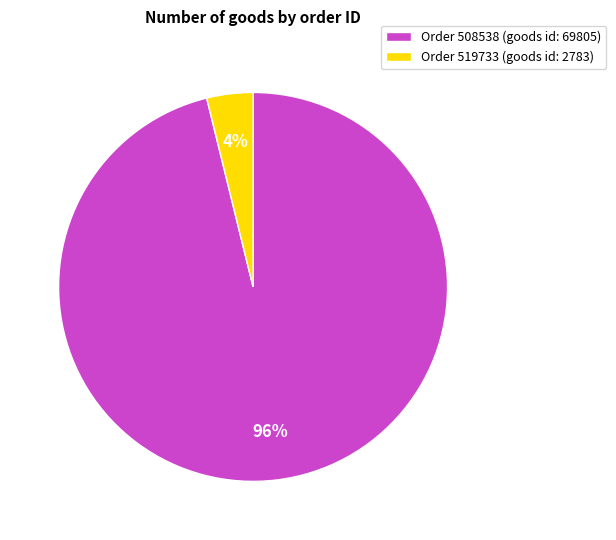

Between Order 508538 (goods id: 69805) and Order 519733 (goods id: 2783), which is larger?

Order 508538 (goods id: 69805)